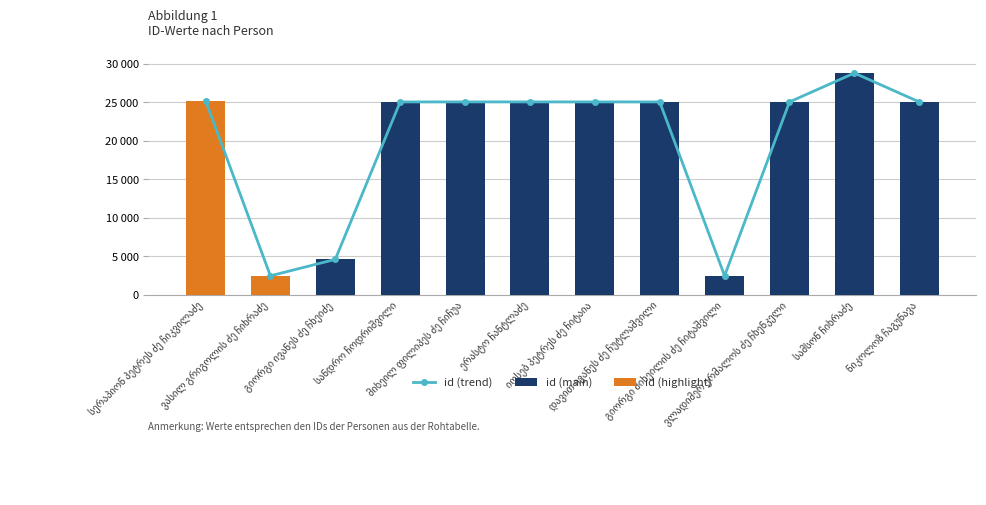

The chart shows a value of 11649 at იოსებ პეტრეს ძე ჩიტაია. True or false?

False